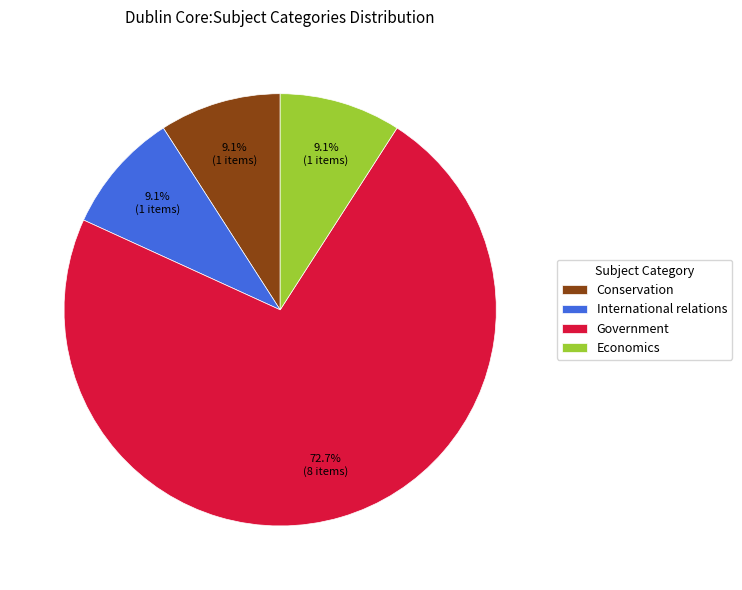

Which category accounts for the majority?

Government